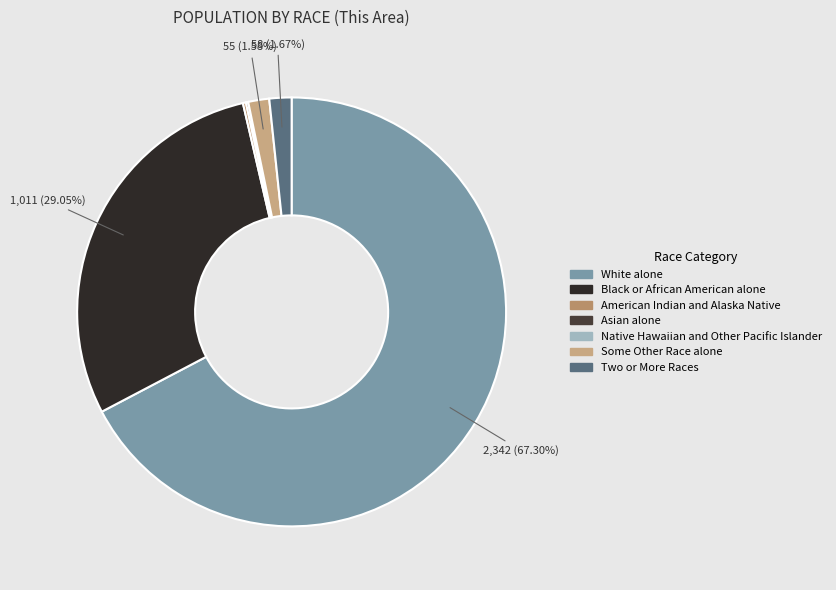

To the nearest percent, what is the difference between the Native Hawaiian and Other Pacific Islander and White alone slice percentages?

67%